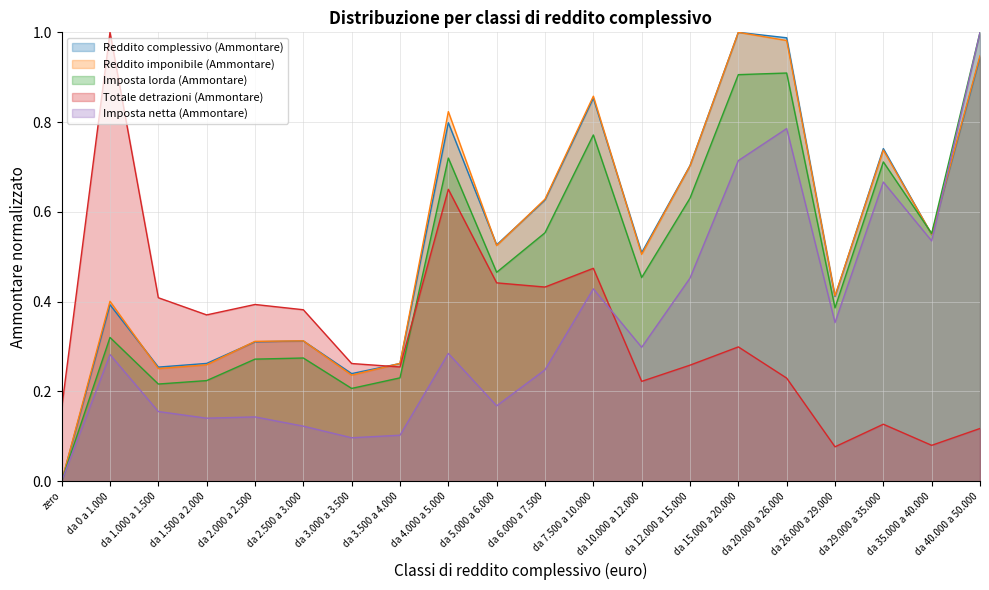

Where is the first local maximum for Reddito complessivo (Ammontare)?

da 0 a 1.000